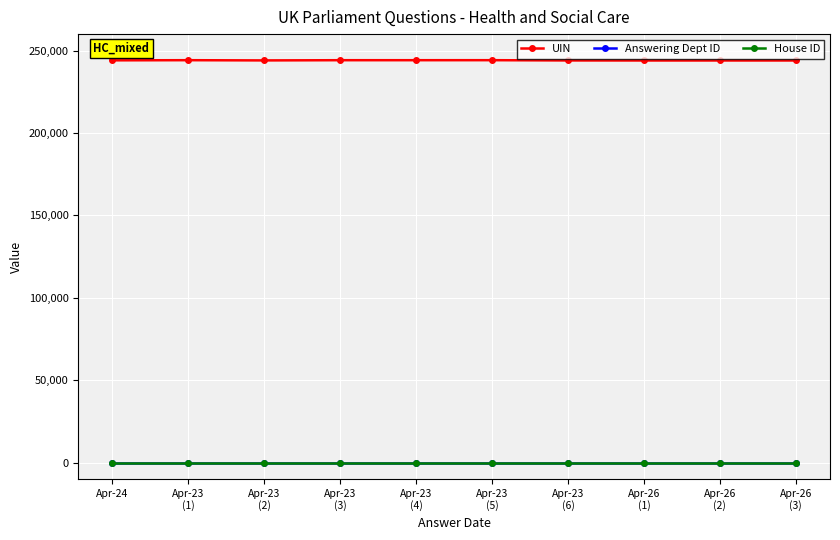

Is it true that House ID equals 1 at Apr-23
(2)?

True